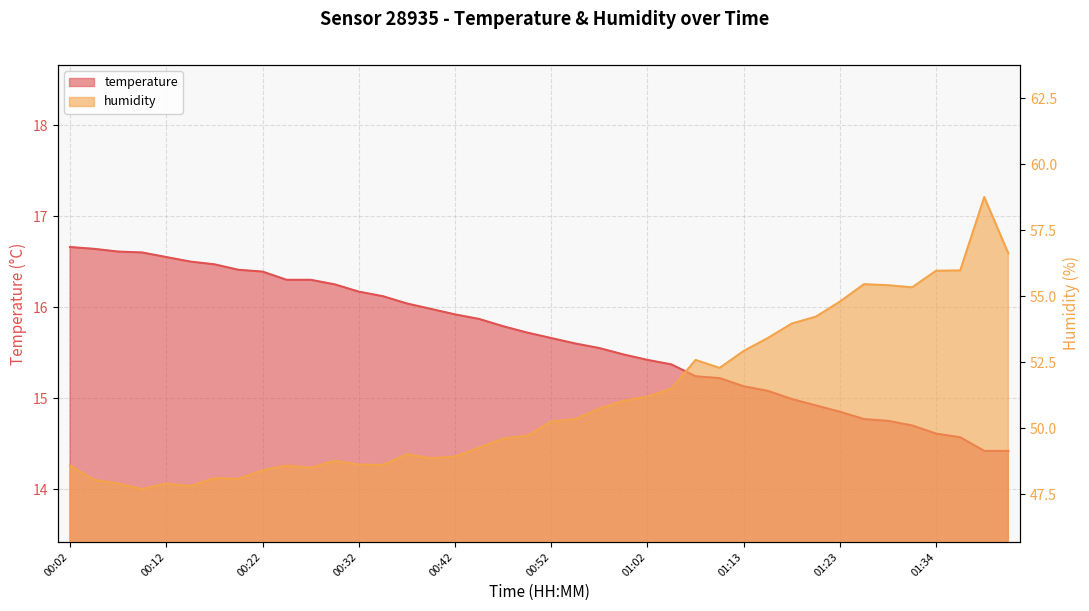

How many values in the humidity series are below 50?

20